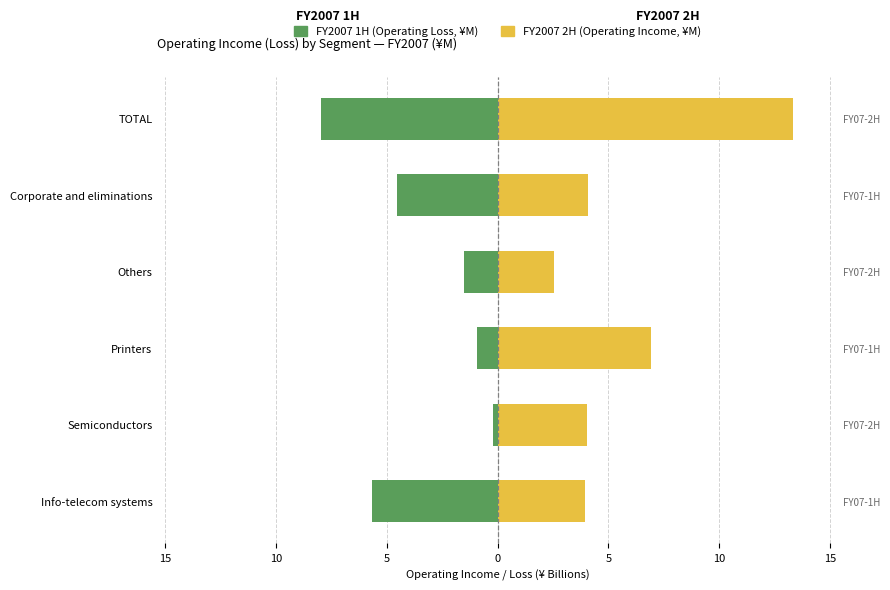

At Printers, list the series in order from smallest to largest.

FY2007 1H, FY2007 2H